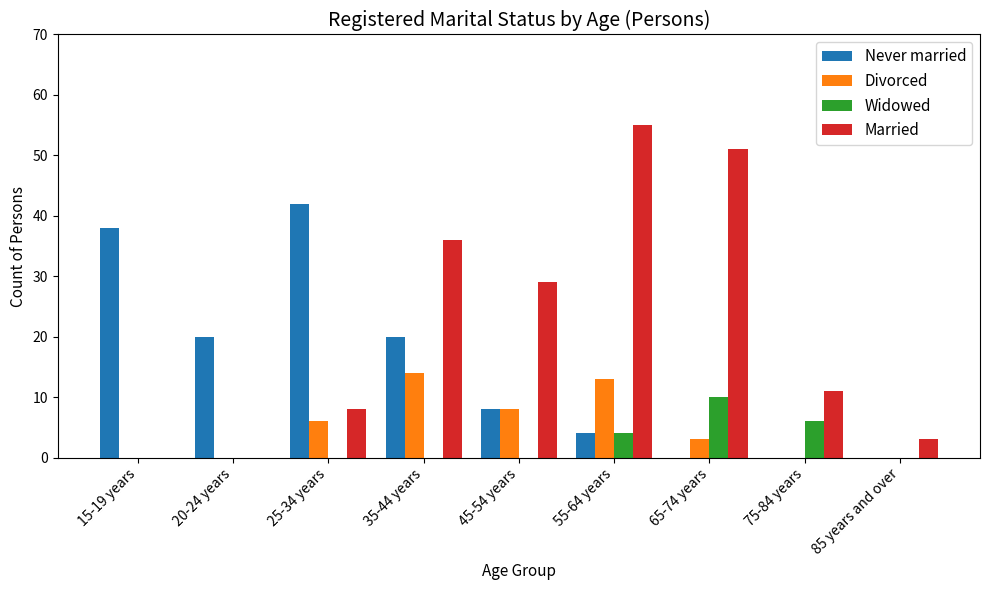

Is it true that Never married equals 0 at 75-84 years?

True